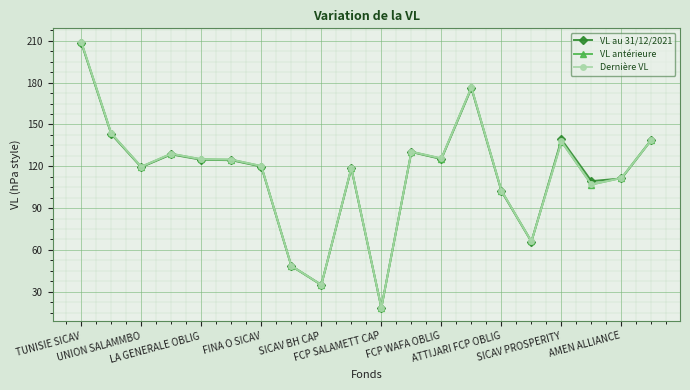

What is the lowest value of the VL au 31/12/2021 series?

18.5